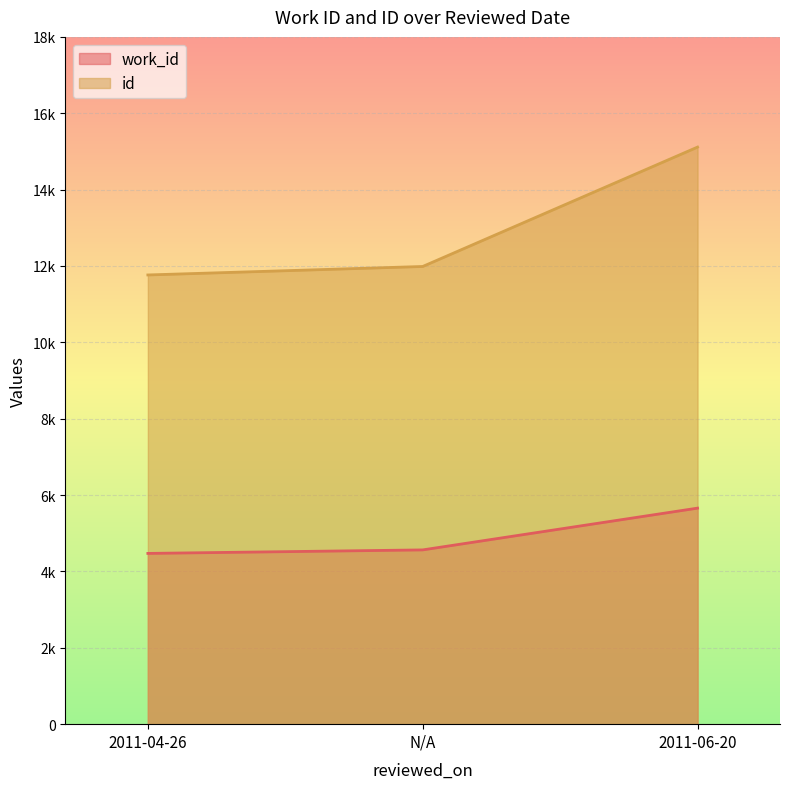

How many data points in id are above 11987?

1